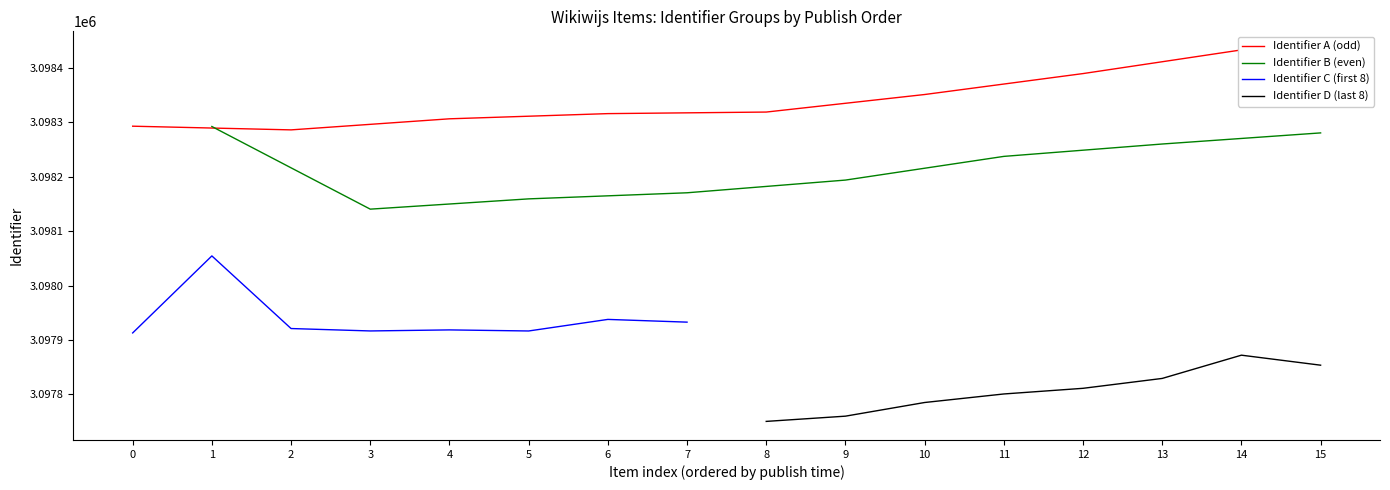

What is the minimum value for Identifier C (first 8)?

3097913.0